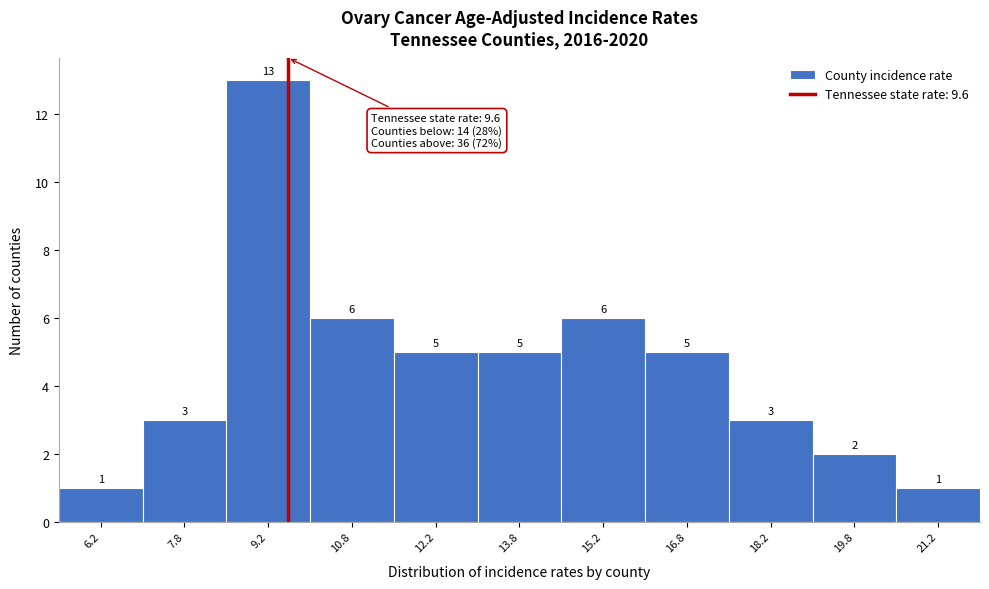

Which range on the x-axis has the tallest bar?

8.5 to 10.0